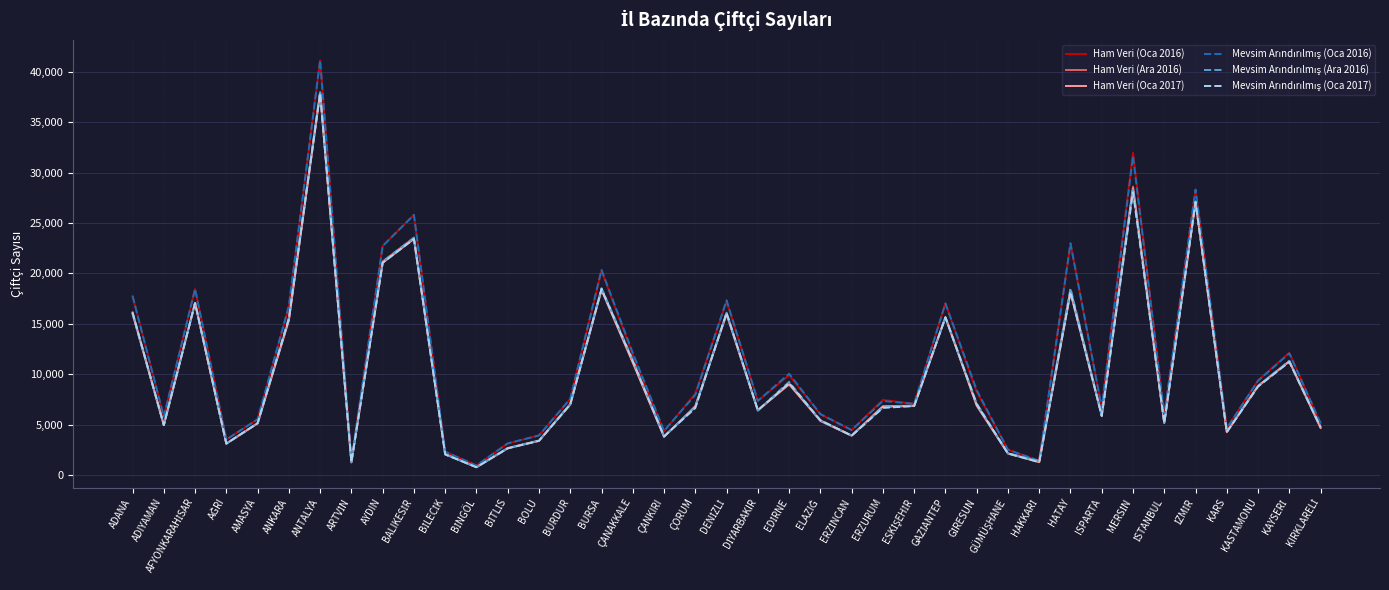

What is the total value across all series at HATAY?

119070